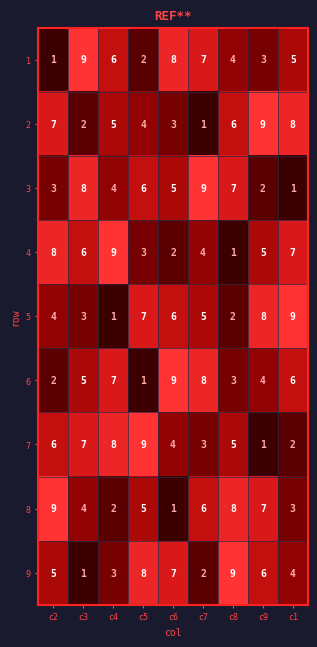

Count the 9 values in the range 3 to 7.

5